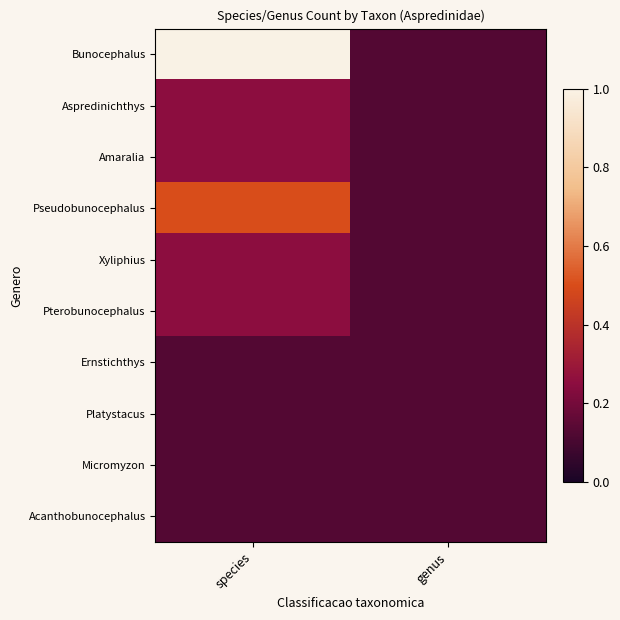

Reading right to left, extract all data points from this chart.

Bunocephalus: genus=0.1	species=1.0
Aspredinichthys: genus=0.1	species=0.2
Amaralia: genus=0.1	species=0.2
Pseudobunocephalus: genus=0.1	species=0.5
Xyliphius: genus=0.1	species=0.2
Pterobunocephalus: genus=0.1	species=0.2
Ernstichthys: genus=0.1	species=0.1
Platystacus: genus=0.1	species=0.1
Micromyzon: genus=0.1	species=0.1
Acanthobunocephalus: genus=0.1	species=0.1